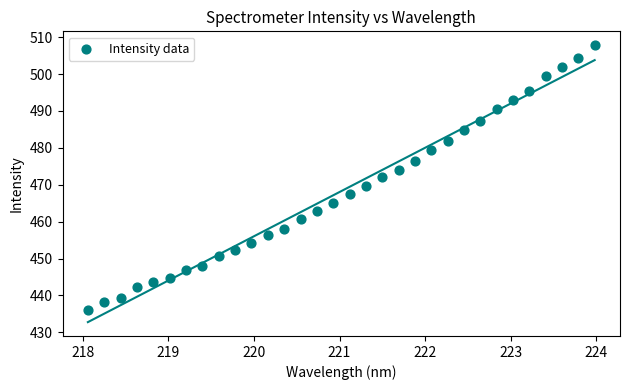

What is the range of X values (max minus min)?

5.9